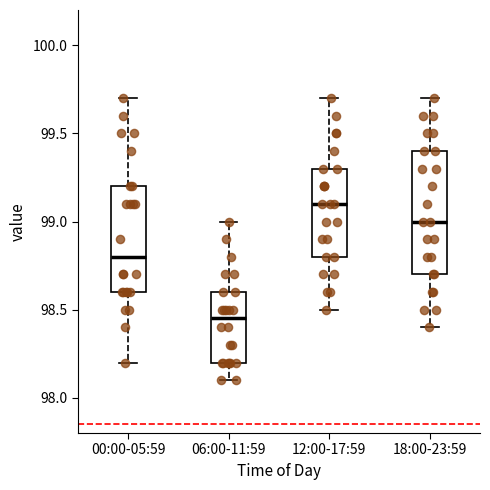

Reading left to right, transcribe this box plot: for each box, give where its median line is, the range the box spans, and where its two whiskers end, as read against the y-axis. The values are not printed on the chart, so give them approximately, as read against the axis.

00:00-05:59: median 98.80, box 98.60 to 99.20, whiskers 98.20 to 99.70
06:00-11:59: median 98.45, box 98.20 to 98.60, whiskers 98.10 to 99.00
12:00-17:59: median 99.10, box 98.80 to 99.30, whiskers 98.50 to 99.70
18:00-23:59: median 99.00, box 98.70 to 99.40, whiskers 98.40 to 99.70